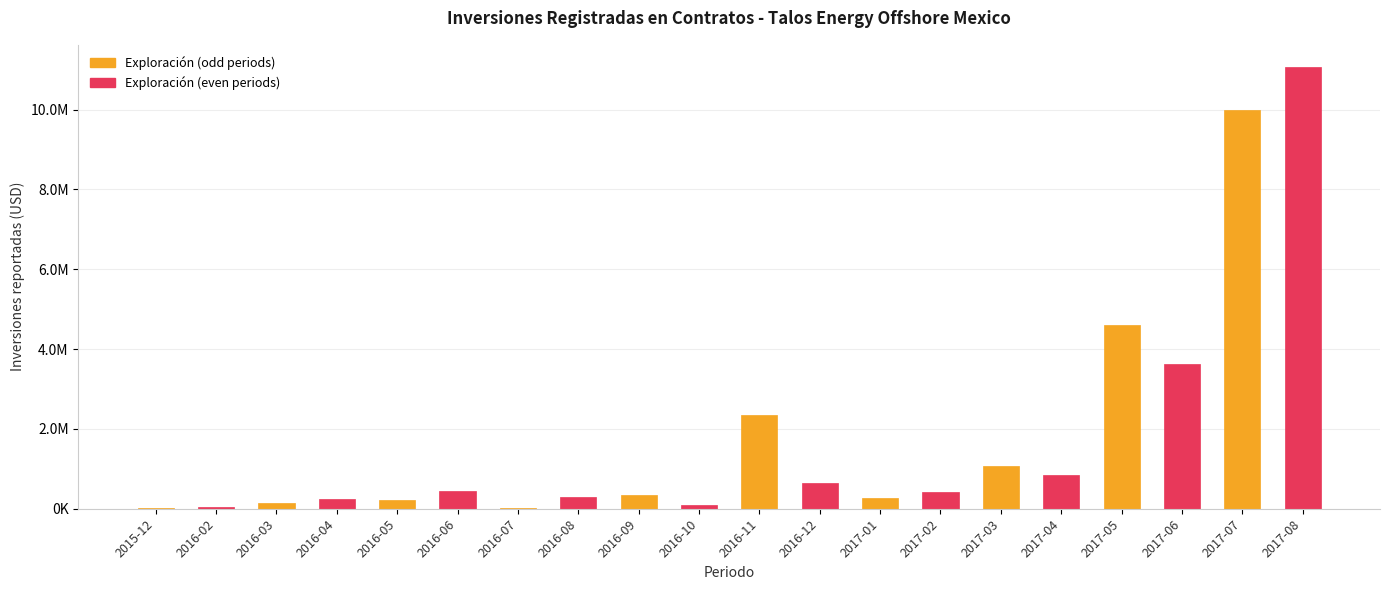

Is it true that the value at 2017-03 is 411368.9?

False